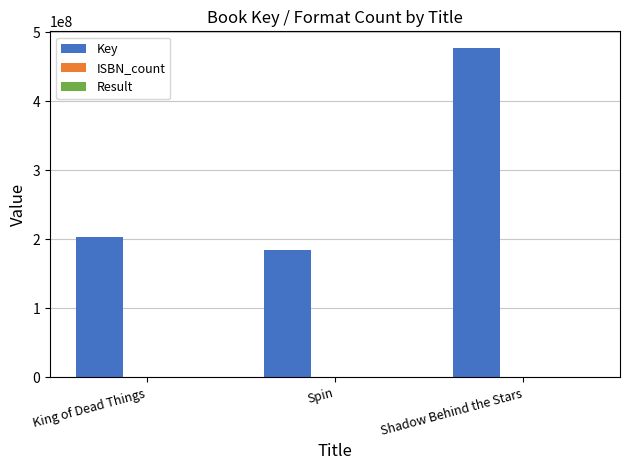

At which category is the sum across all series the highest?

Shadow Behind the Stars